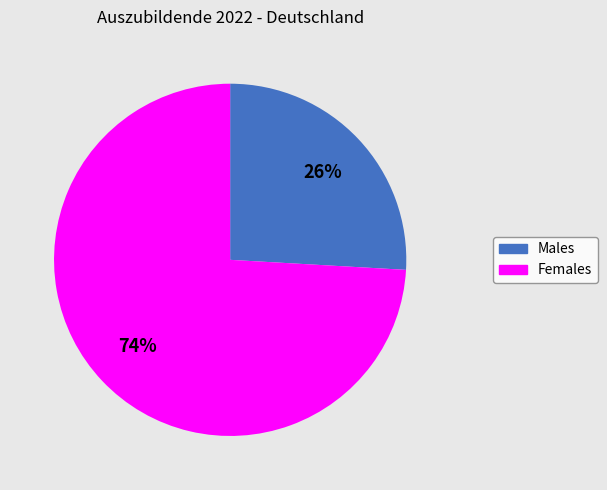

Is there a majority slice in this chart?

Yes